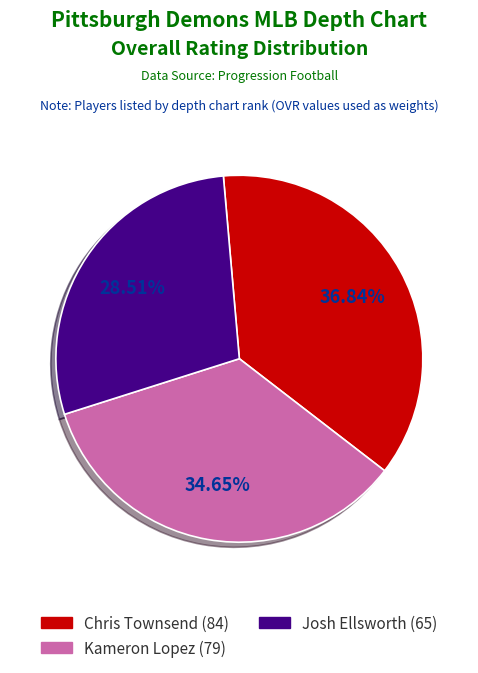

To the nearest percent, what portion does Chris represent?

37%